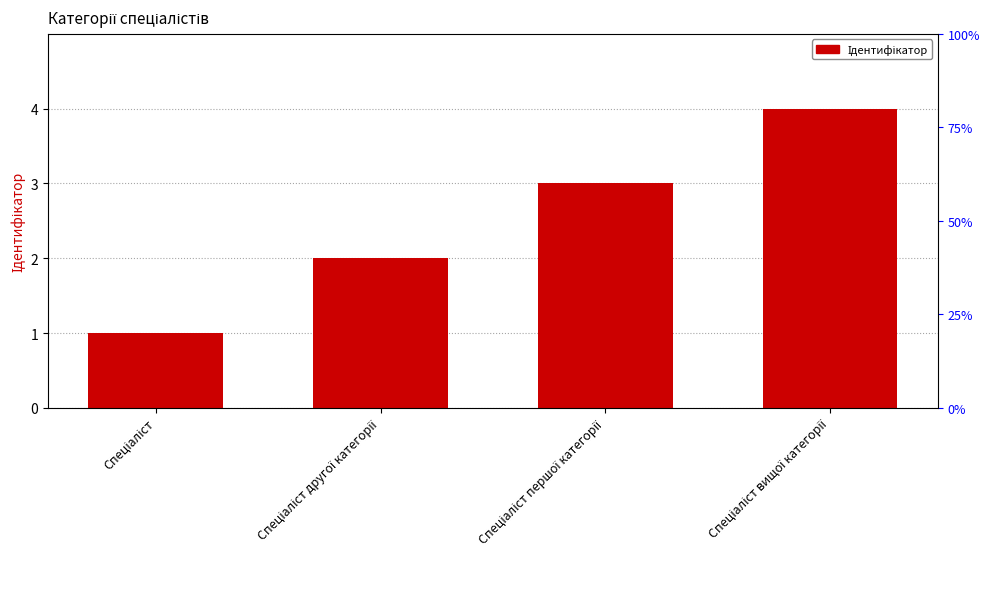

At which label does the data first exceed 3?

Спеціаліст вищої категорії